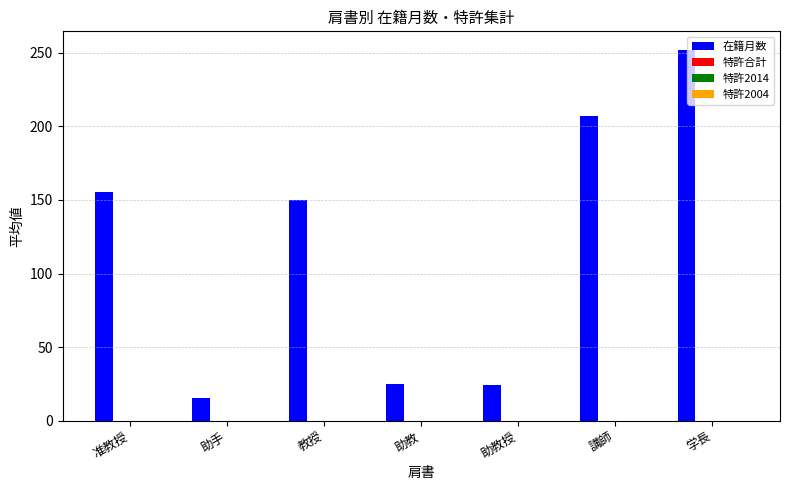

What is the smallest value displayed?

15.5